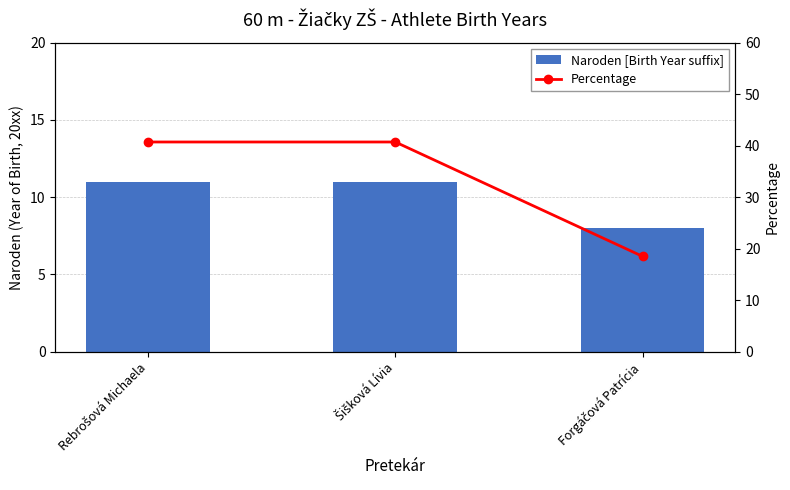

Rank the series by their maximum value, from highest to lowest.

Percentage, Naroden [Birth Year suffix]